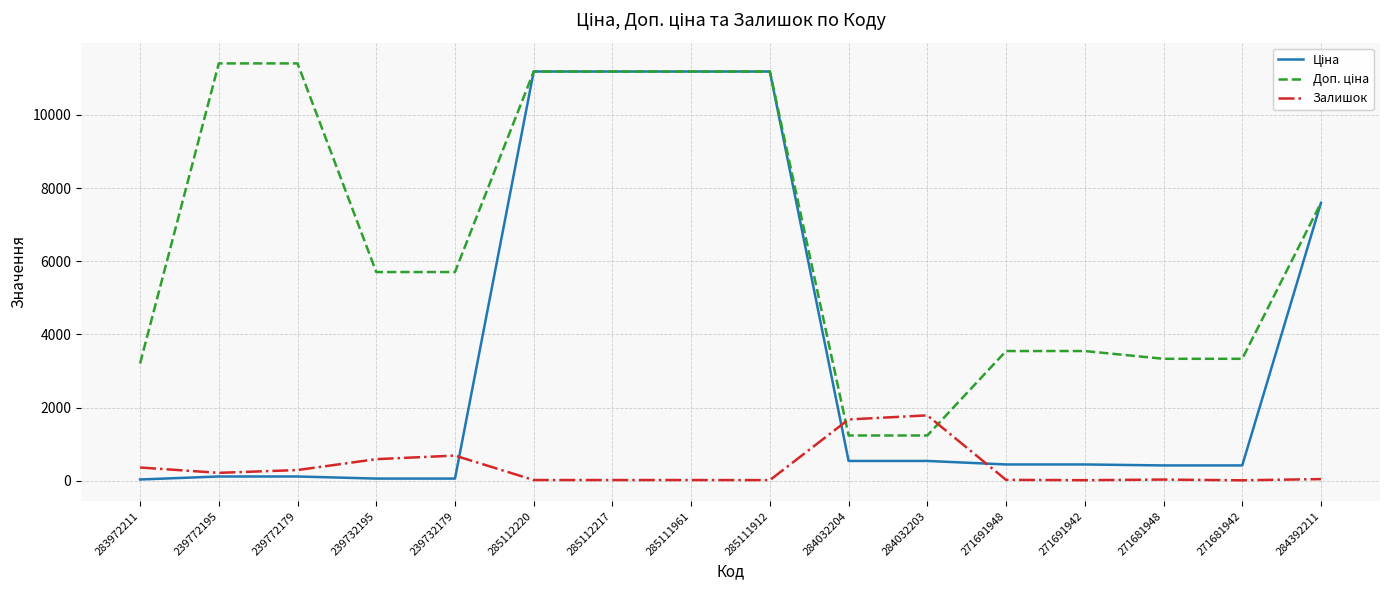

What is the greatest value displayed?

11410.0